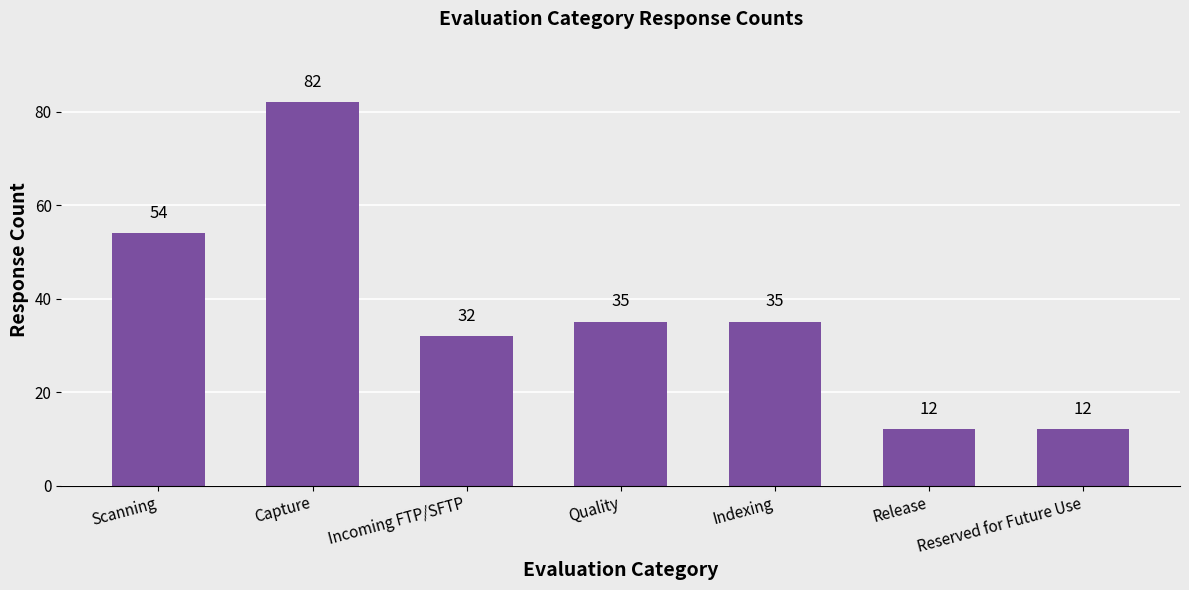

At which label is the value closest to 47?

Scanning